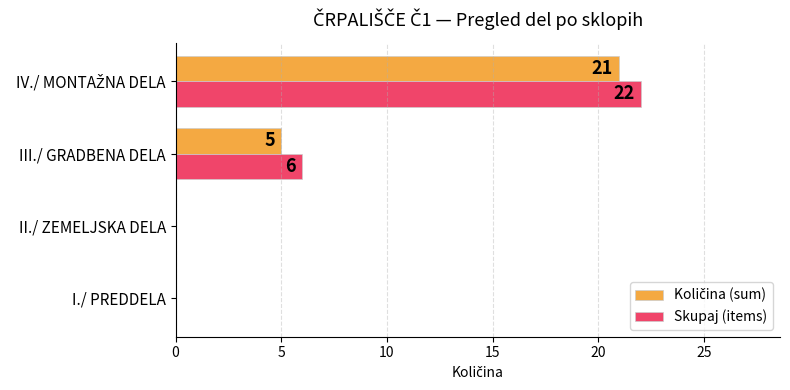

What is the total value across all series at III./ GRADBENA DELA?

11